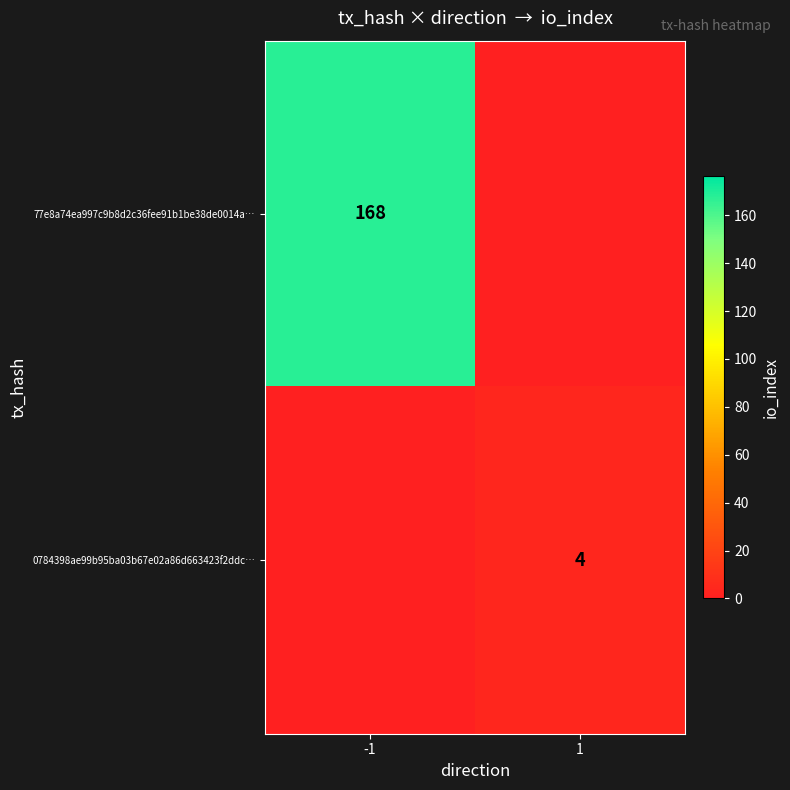

The value of 77e8a74ea997c9b8d2c36fee91b1be38de0014a… at -1 is 168. True or false?

True